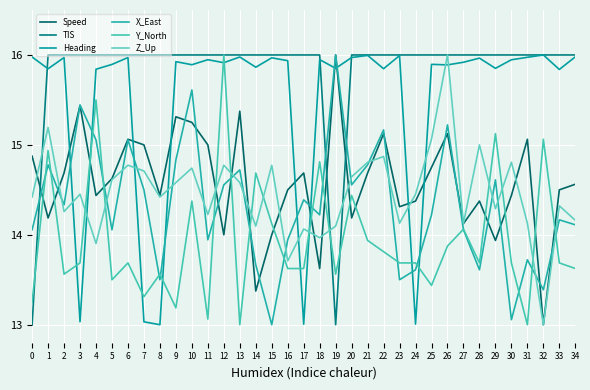

Is the value of Heading at 15 greater than the value of X_East at 12?

Yes